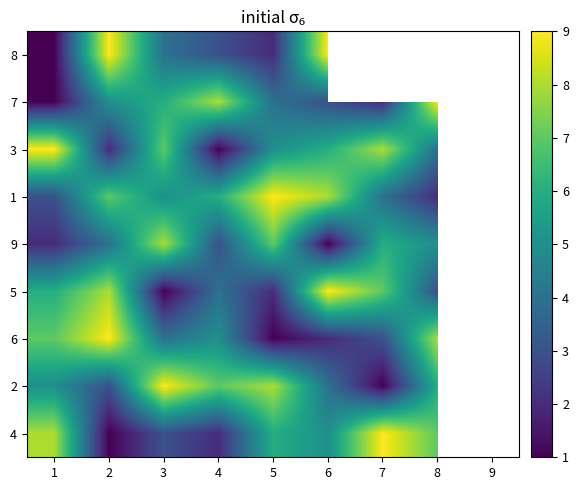

Rank the categories by 2 value from lowest to highest.

7, 2, 6, 1, 8, 4, 5, 3, 9